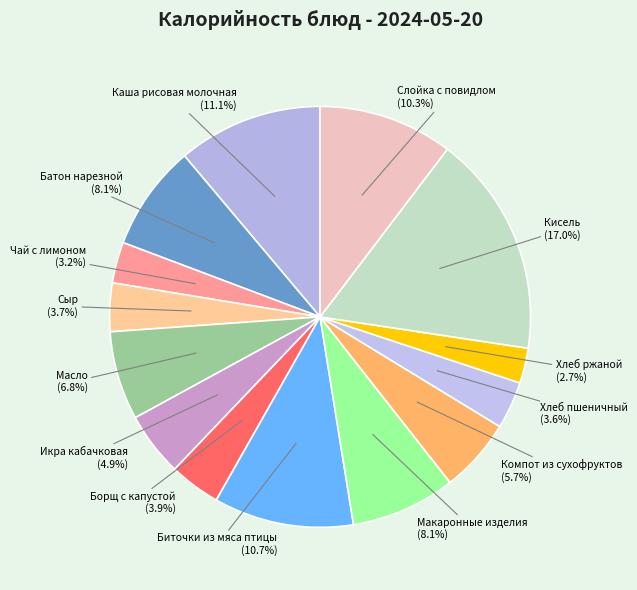

What percentage is NOT represented by Макаронные изделия?

91.9%